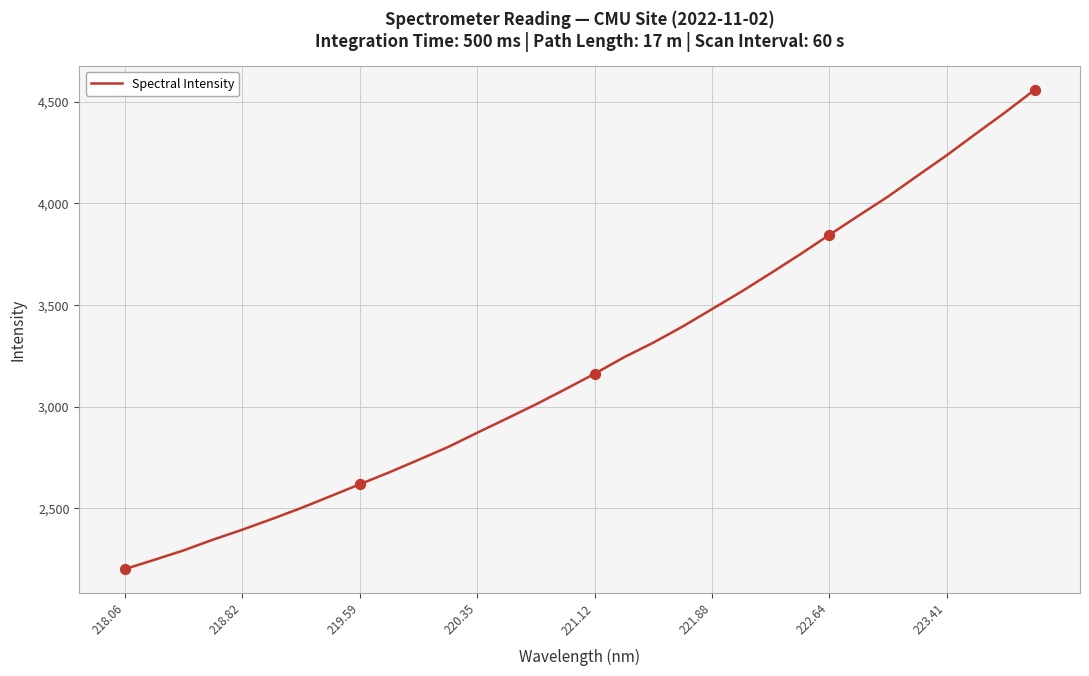

What is the greatest value displayed?

4558.5